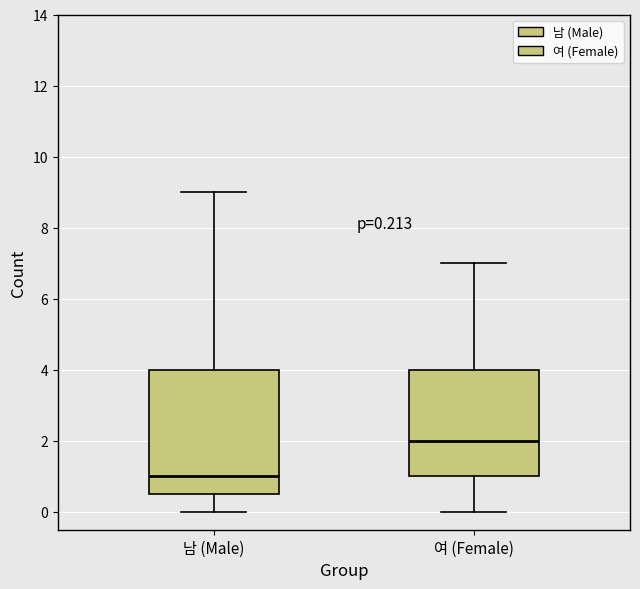

Which box's median line is the lowest?

남 (Male)